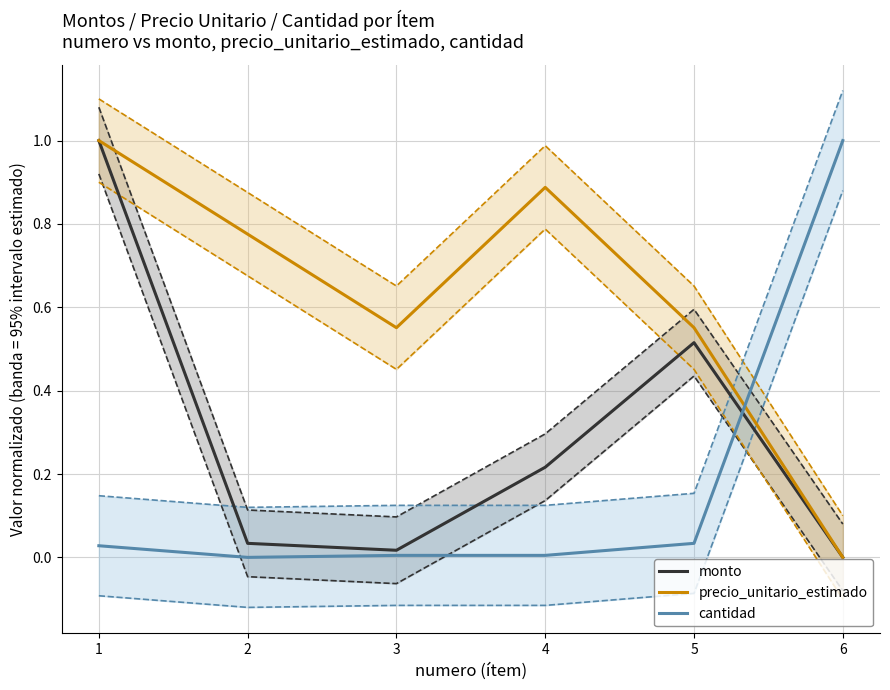

What is the value of the monto point at the 4th from the left?

0.2